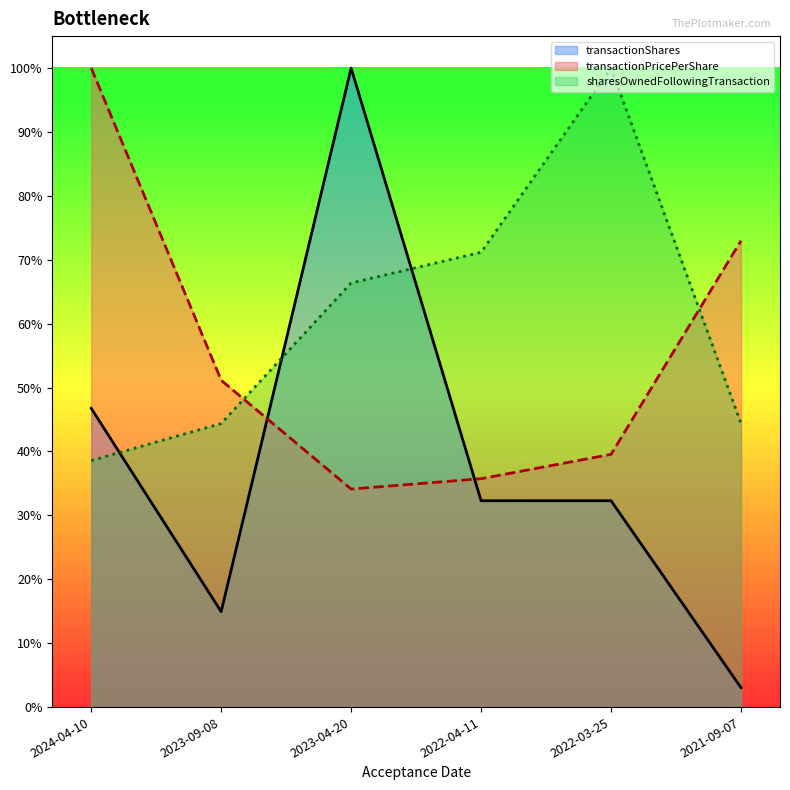

What is the highest value of the transactionShares series?

1.0